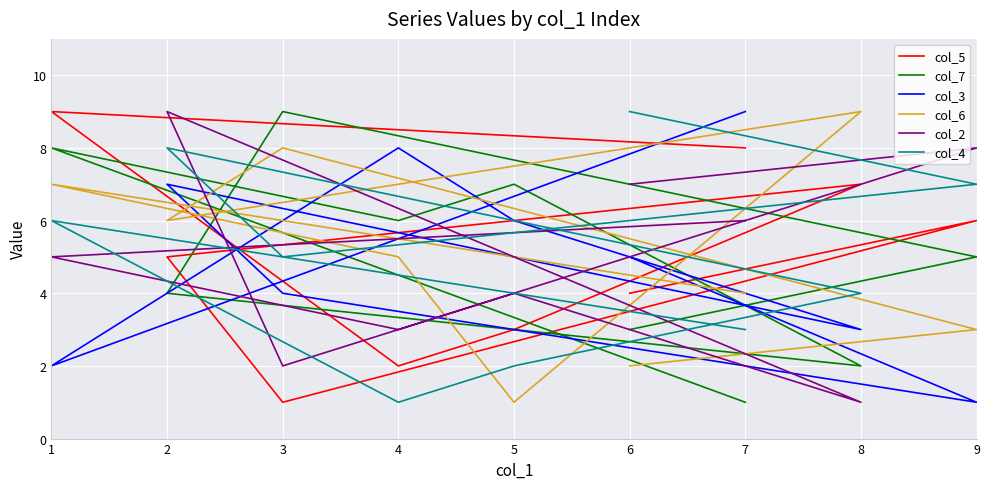

The col_2 series shows 3 at 4. True or false?

True